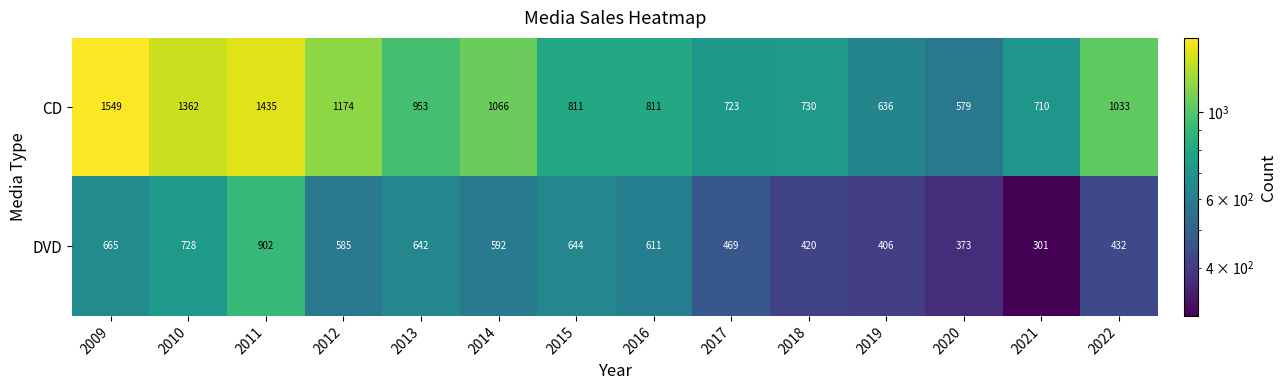

At how many categories does at least one series exceed 898?

7